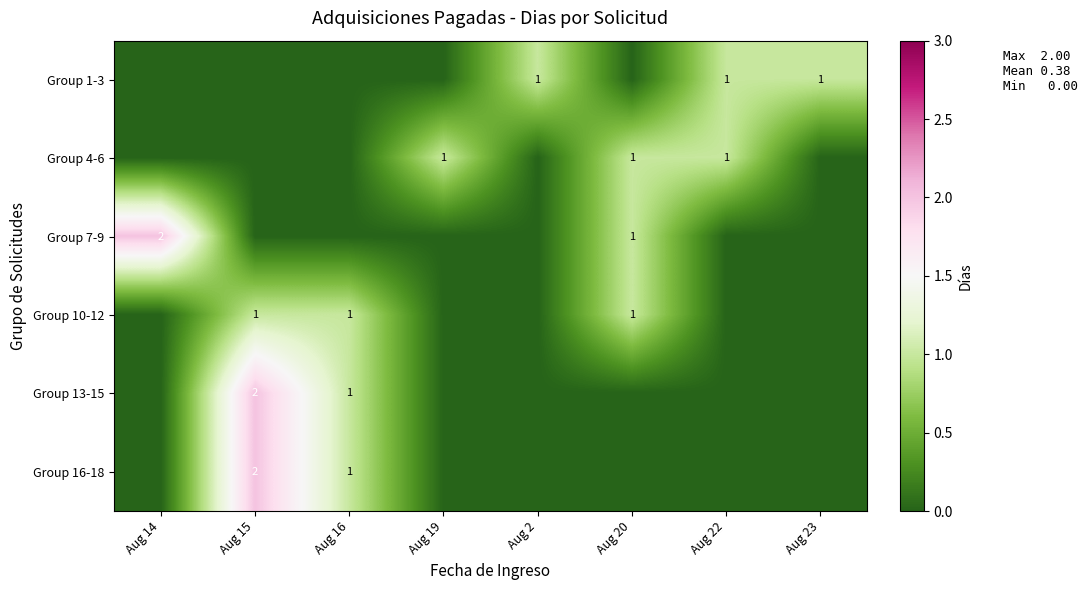

What is the difference between the highest and lowest values at Aug 15?

2